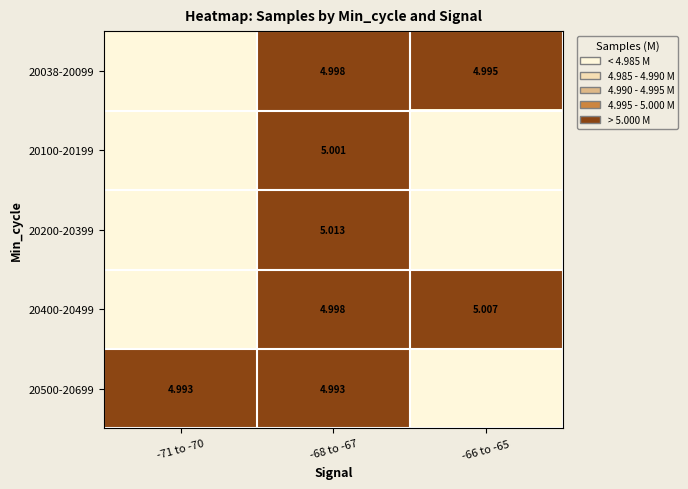

Read the 20400-20499 value at -68 to -67.

5.0